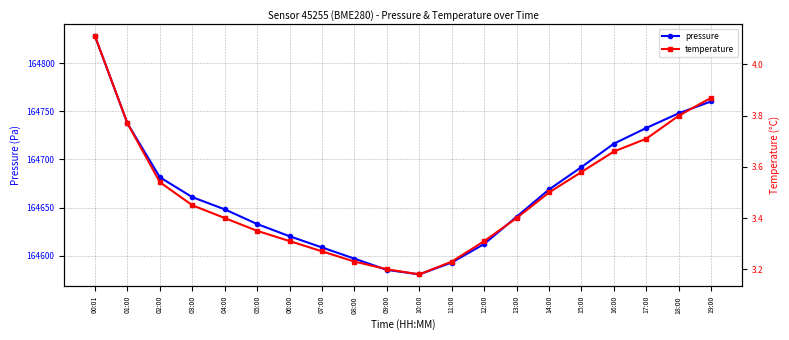

What are all the series names shown in the legend?

pressure, temperature